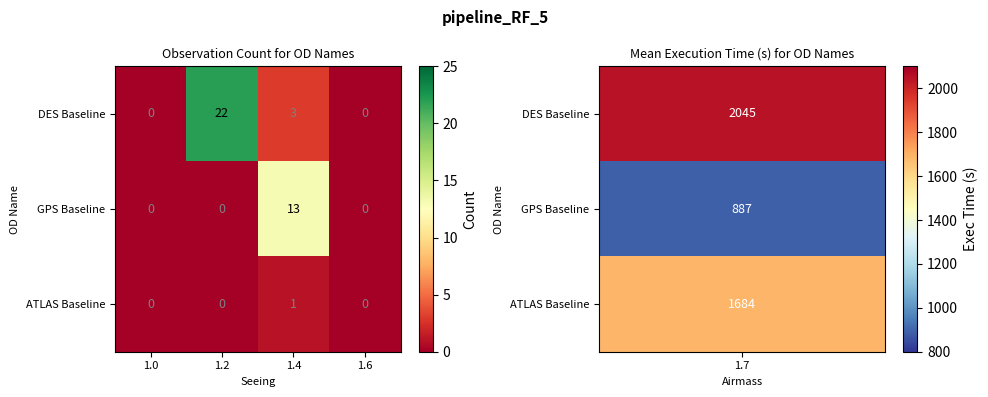

Is it true that GPS Baseline equals 0 at 1.2?

True